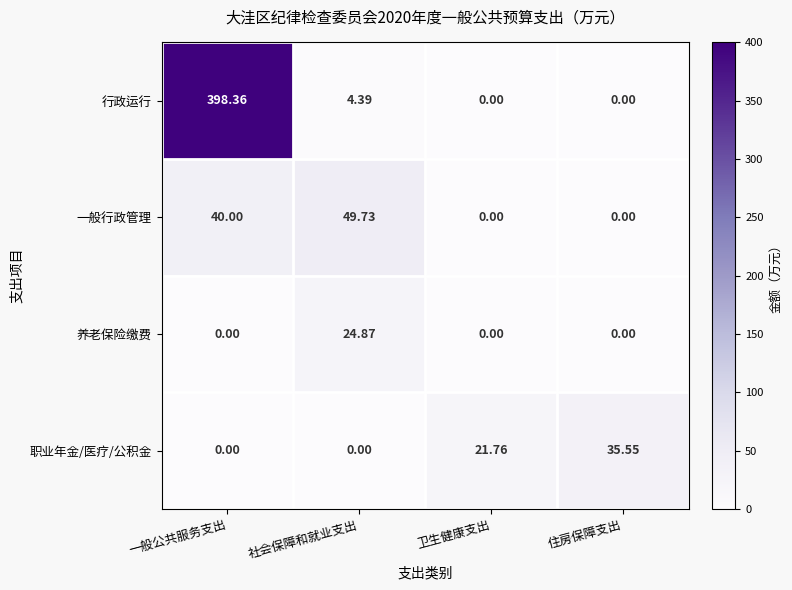

Which series has the largest total across all categories?

行政运行